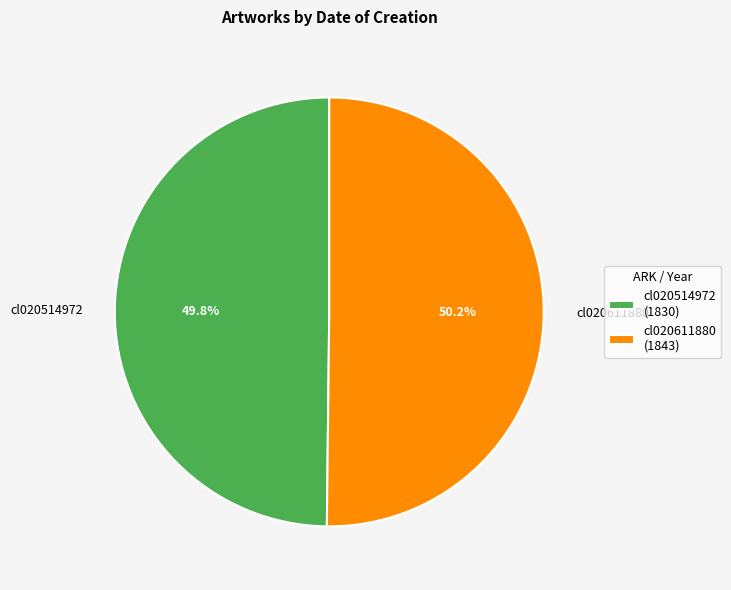

True or false: cl020611880 accounts for 58% of the total.

False